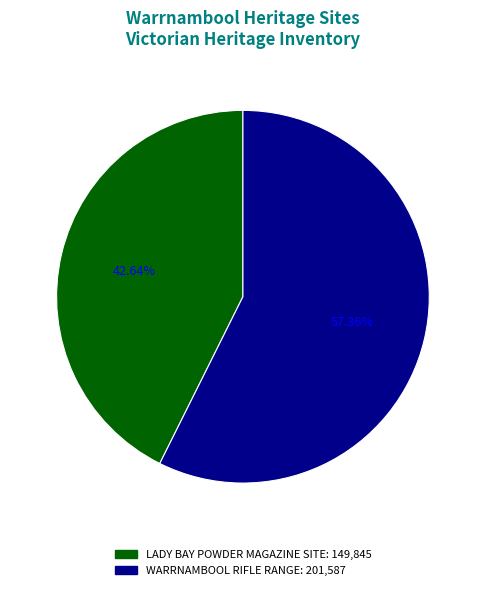

Does LADY BAY POWDER MAGAZINE SITE account for over 50% of the chart?

No